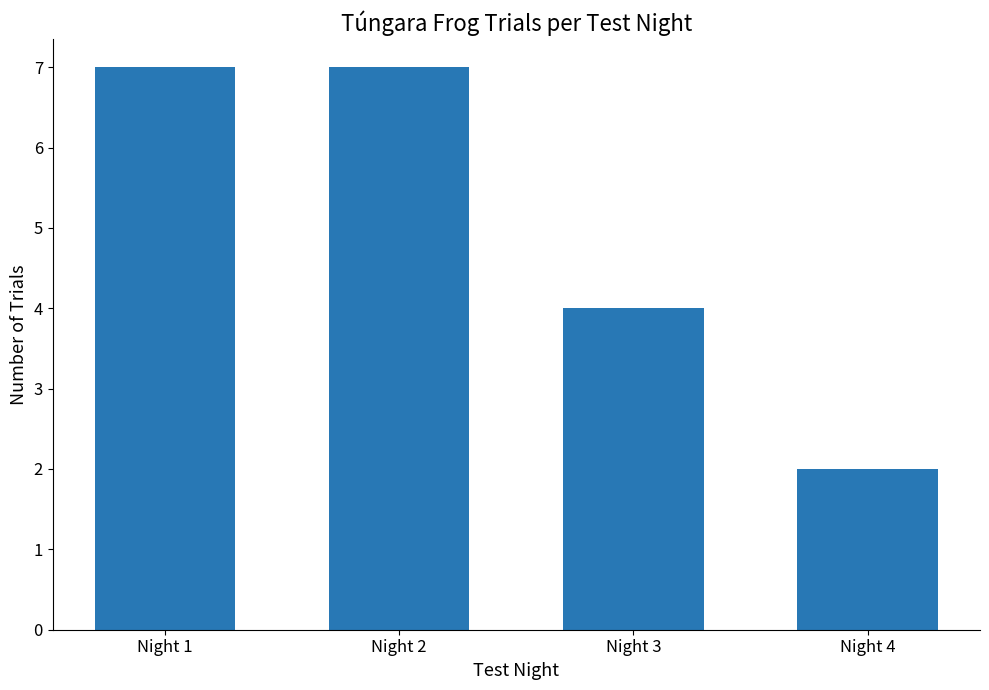

Is it true that the value at Night 2 is 7?

True